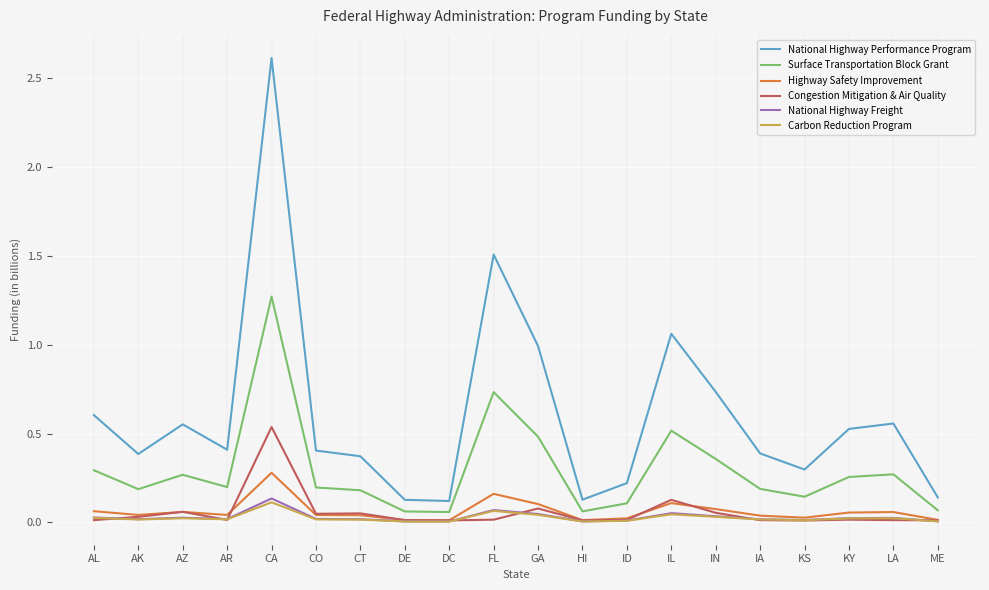

Between AR and DC, which series saw the biggest shift?

National Highway Performance Program